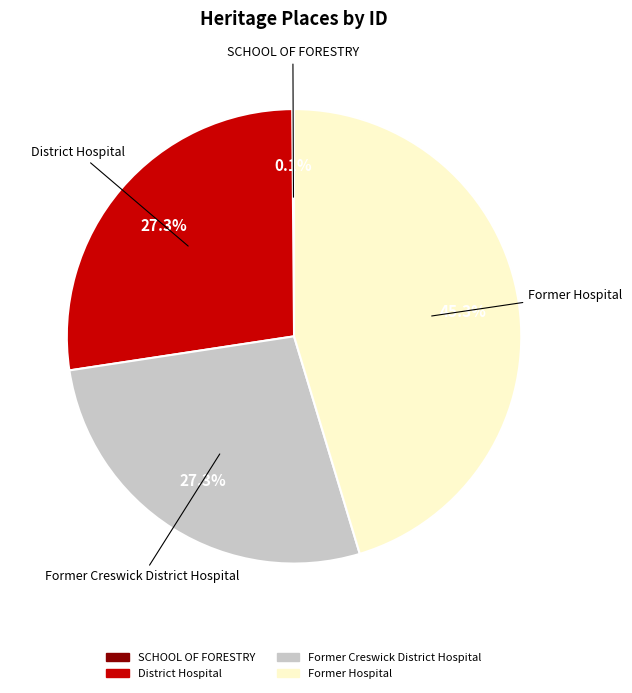

Which has a higher value, Former Hospital or Former Creswick District Hospital?

Former Hospital